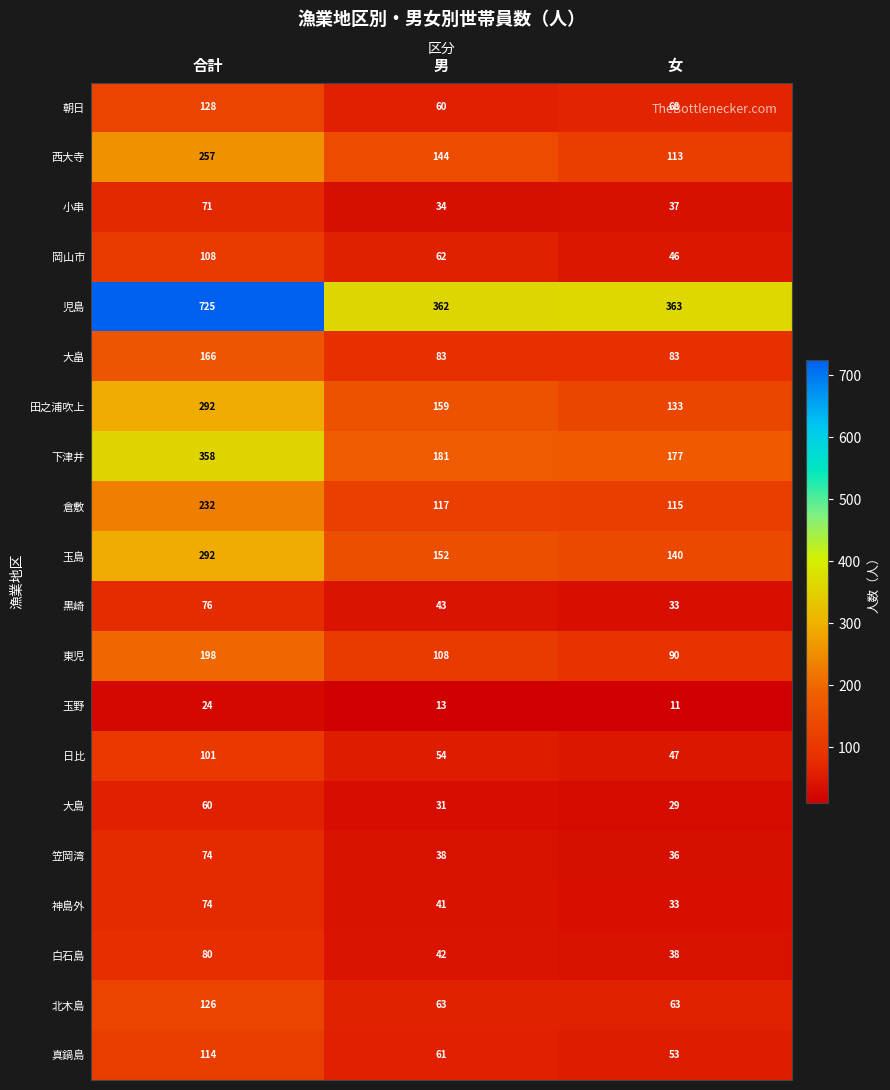

At 男, list the series in order from largest to smallest.

児島, 下津井, 田之浦吹上, 玉島, 西大寺, 倉敷, 東児, 大畠, 北木島, 岡山市, 真鍋島, 朝日, 日比, 黒崎, 白石島, 神島外, 笠岡湾, 小串, 大島, 玉野